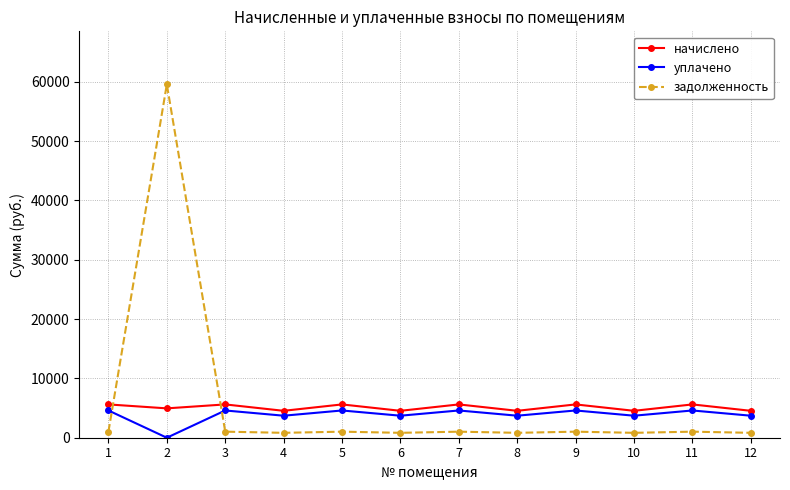

The value of задолженность at 2 is 59578.1. True or false?

True